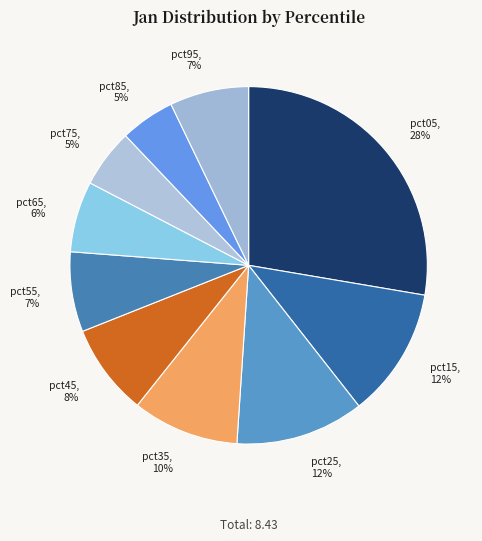

To the nearest percent, what is the difference between the pct45 and pct85 slice percentages?

3%